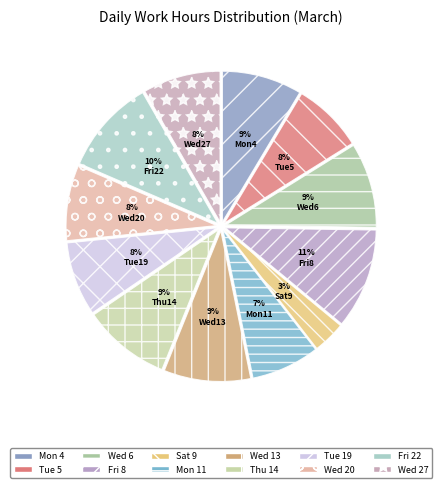

Rank the categories by value from highest to lowest.

Fri 8, Fri 22, Thu 14, Wed 13, Wed 6, Mon 4, Wed 27, Wed 20, Tue 19, Tue 5, Mon 11, Sat 9